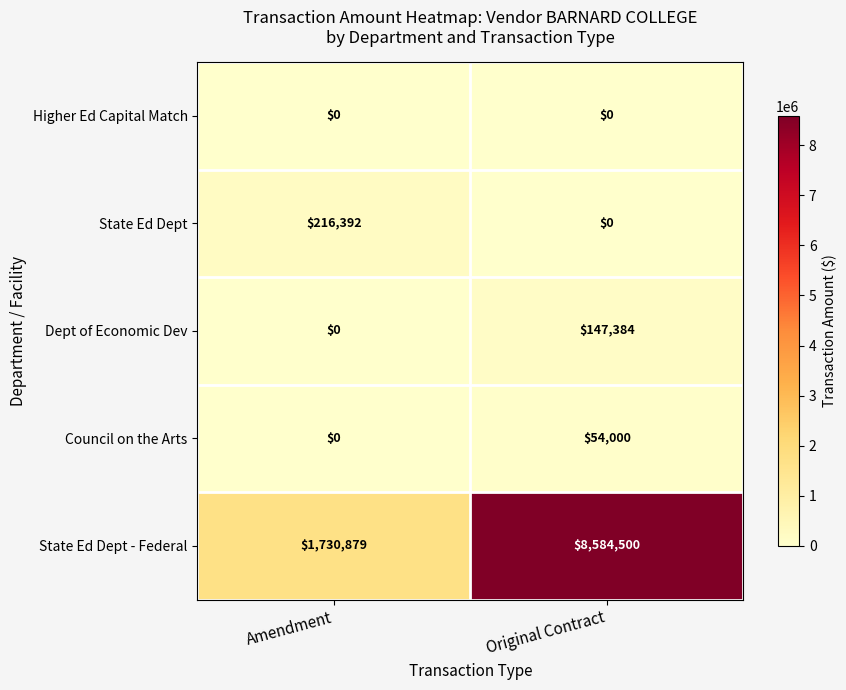

What is the average value of the State Ed Dept - Federal series?

5157690